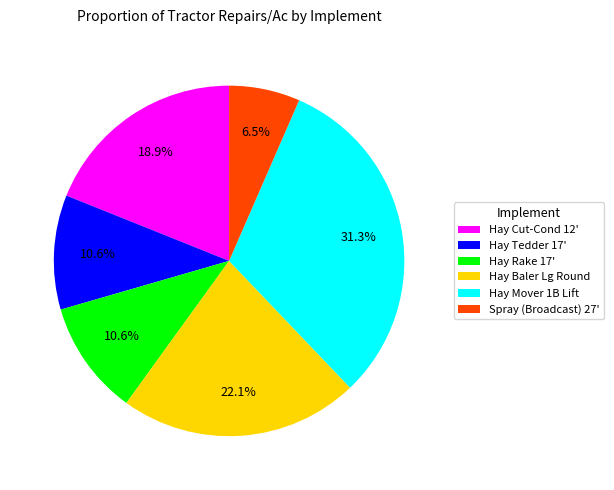

What is the total percentage of Spray (Broadcast) 27' and Hay Baler Lg Round?

28.6%